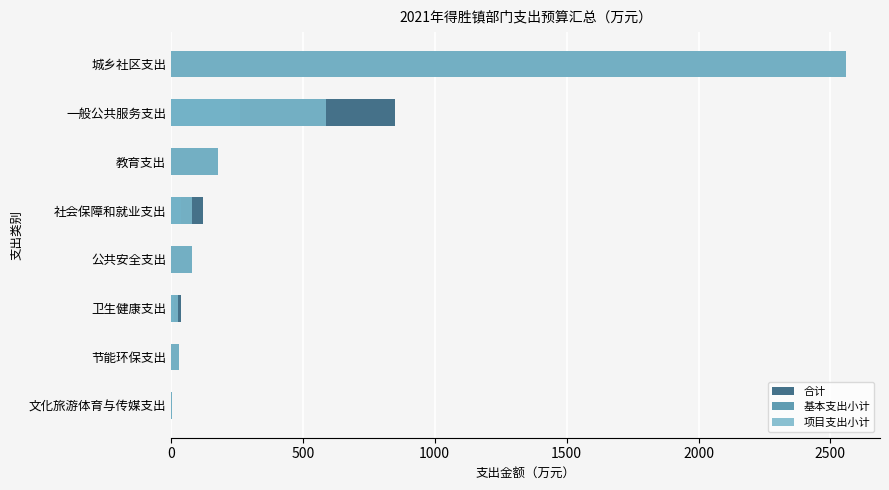

How many positive values does the 基本支出小计 series have?

3